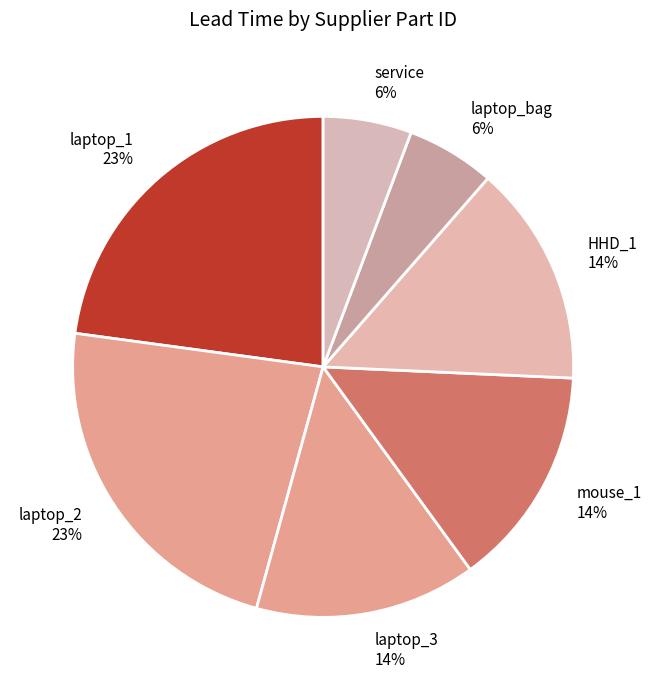

How many segments does this pie chart have?

7